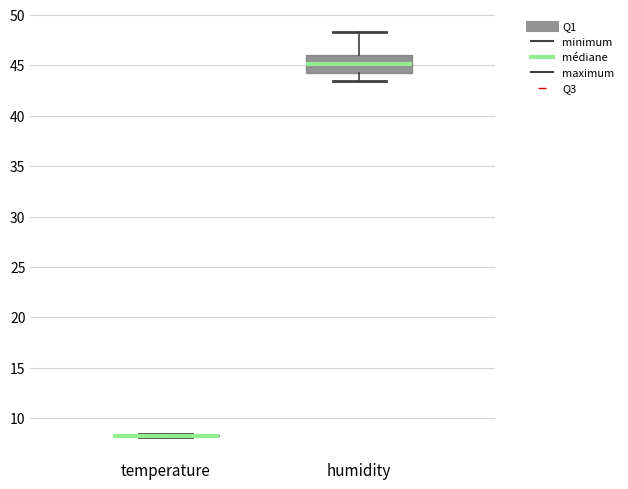

Reading left to right, read every box against the y-axis: the position of its median line, the range the box covers, and the ends of its whiskers. The values are not printed on the chart, so give them approximately, as read against the axis.

temperature: box collapsed to a line at 8.5, whiskers 8.0 to 8.5
humidity: median 45.0, box 44.5 to 46.0, whiskers 43.5 to 48.5